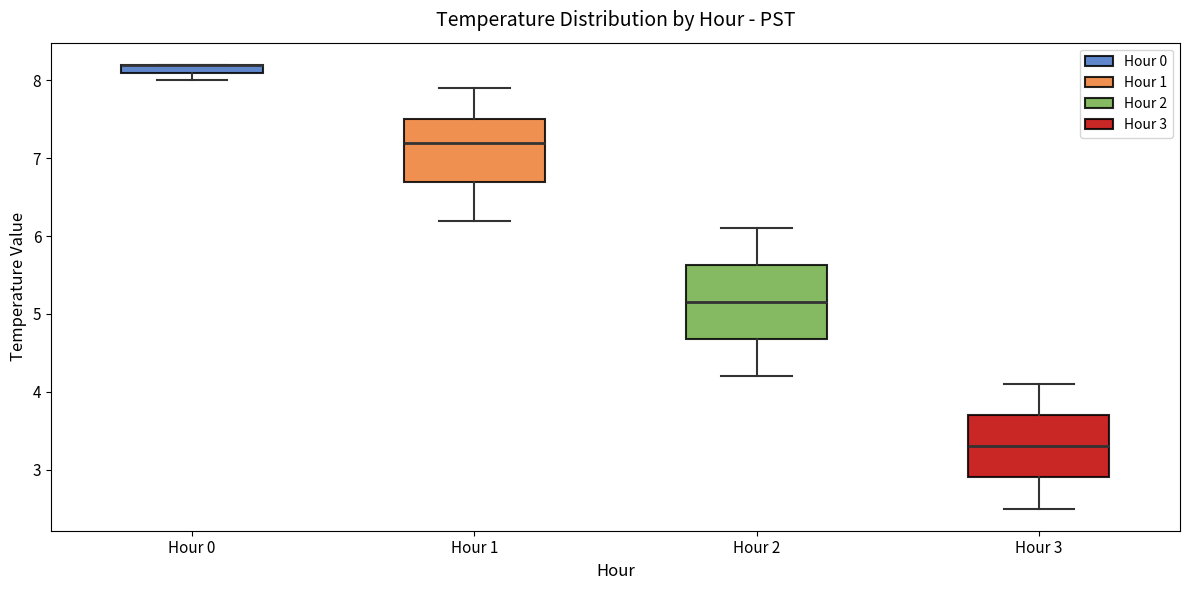

Which box is the tallest, from its lower edge to its upper edge?

Hour 2